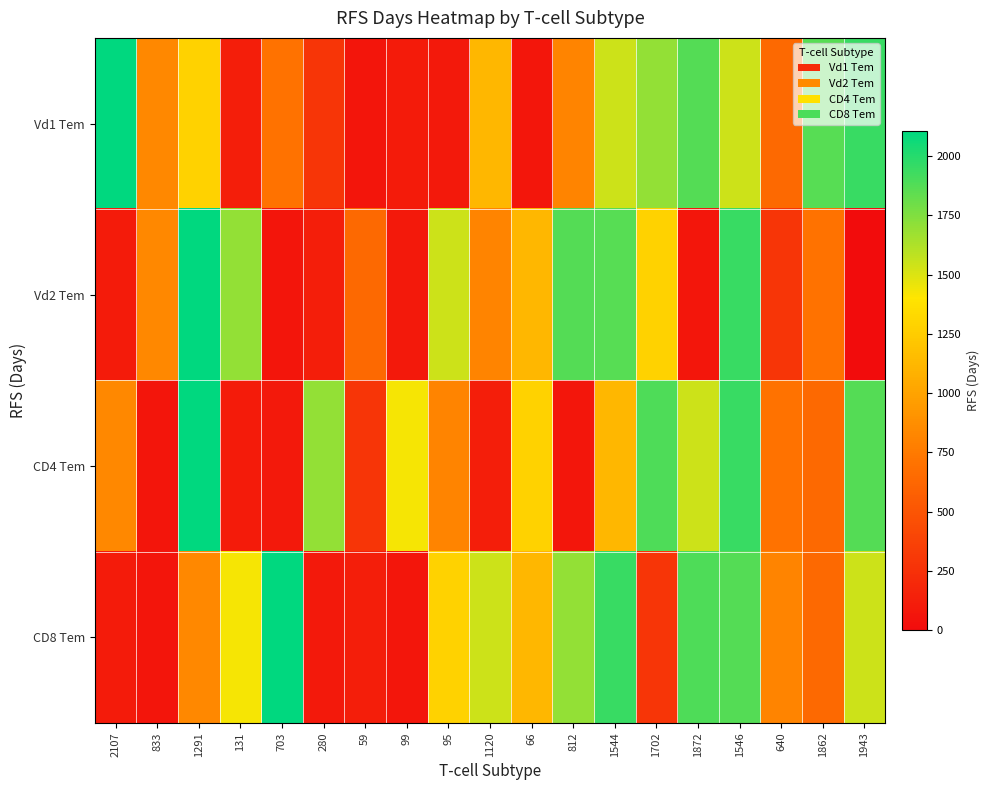

Rank the series by their maximum value, from lowest to highest.

Vd1 Tem, Vd2 Tem, CD4 Tem, CD8 Tem